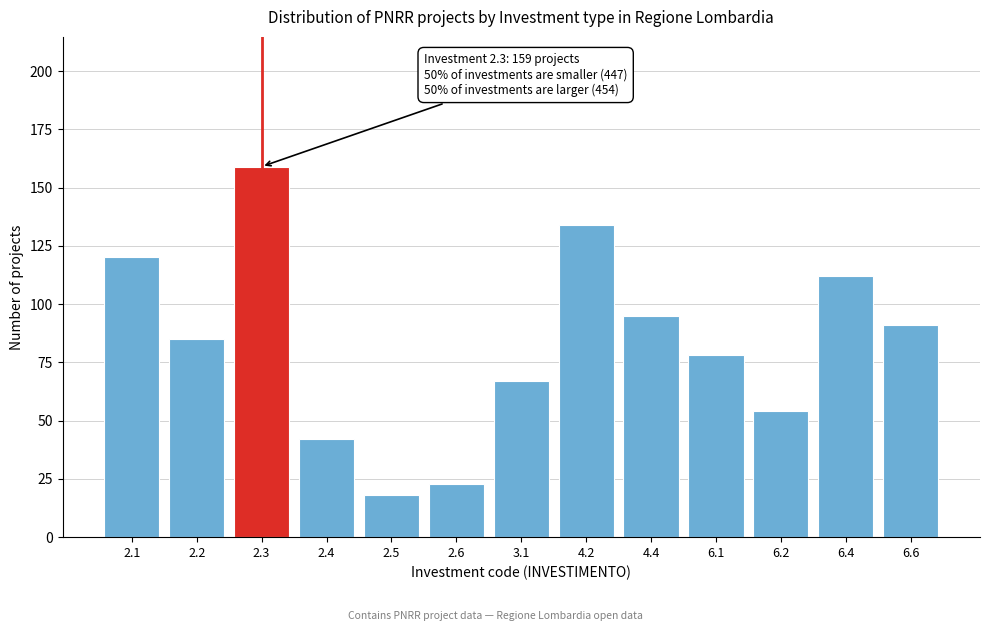

Reading left to right, extract all data points from this chart.

120	85	159	42	18	23	67	134	95	78	54	112	91